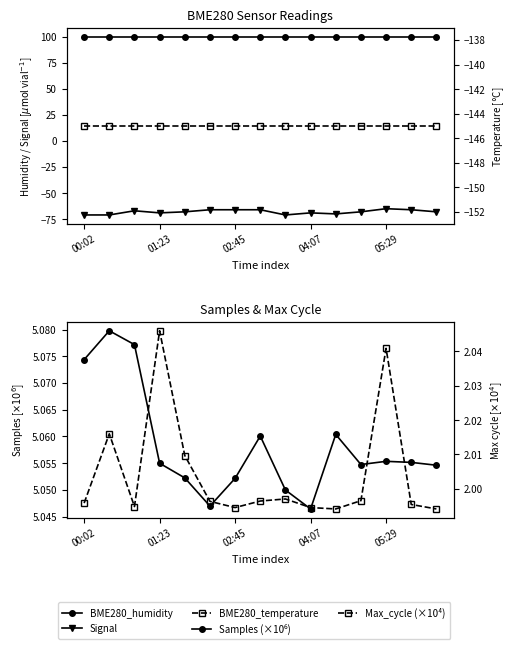

True or false: Max_cycle (×10⁴) and Samples (×10⁶) cross at least once.

False